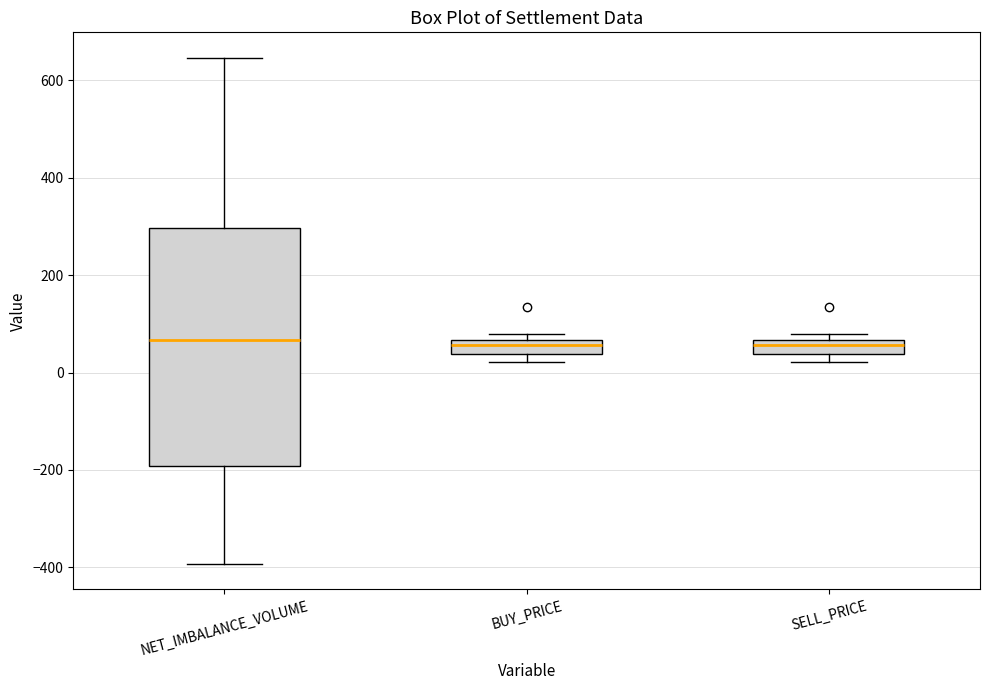

Where is the lower edge of the box for BUY_PRICE on the y-axis? The values are not printed on the chart, so give them approximately, as read against the axis.

40